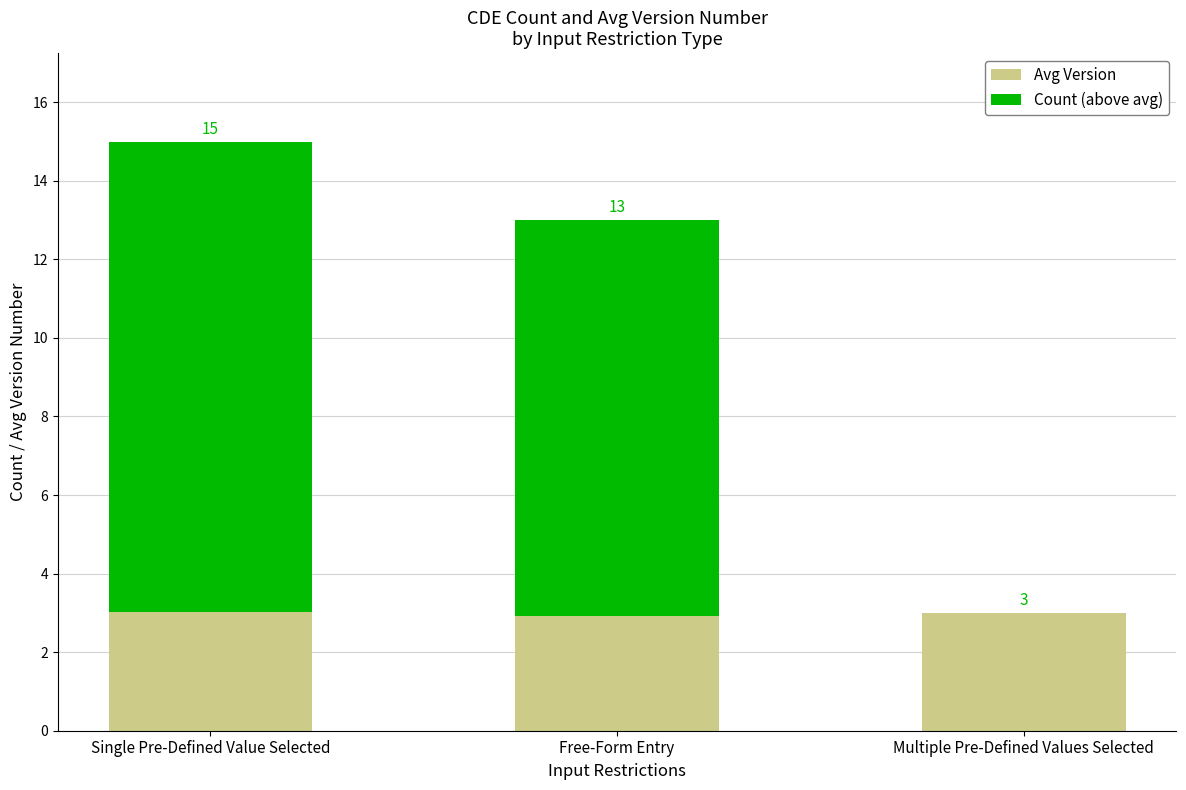

Does the chart contain stacked bars?

Yes